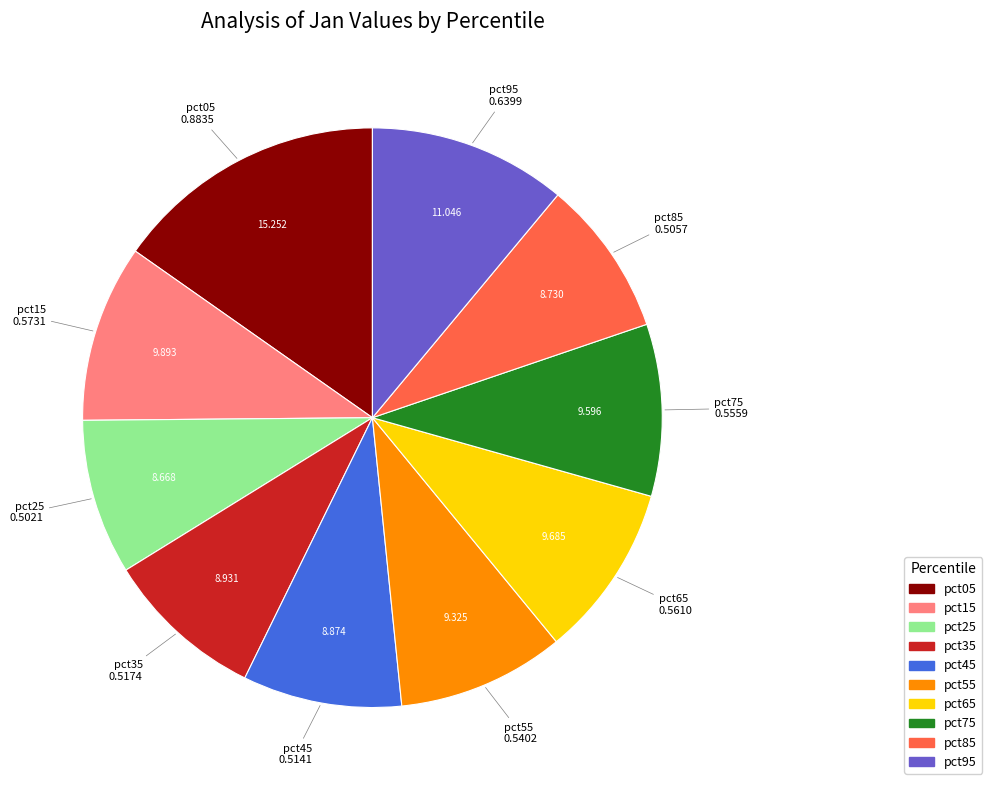

How many slices are in this pie chart?

10